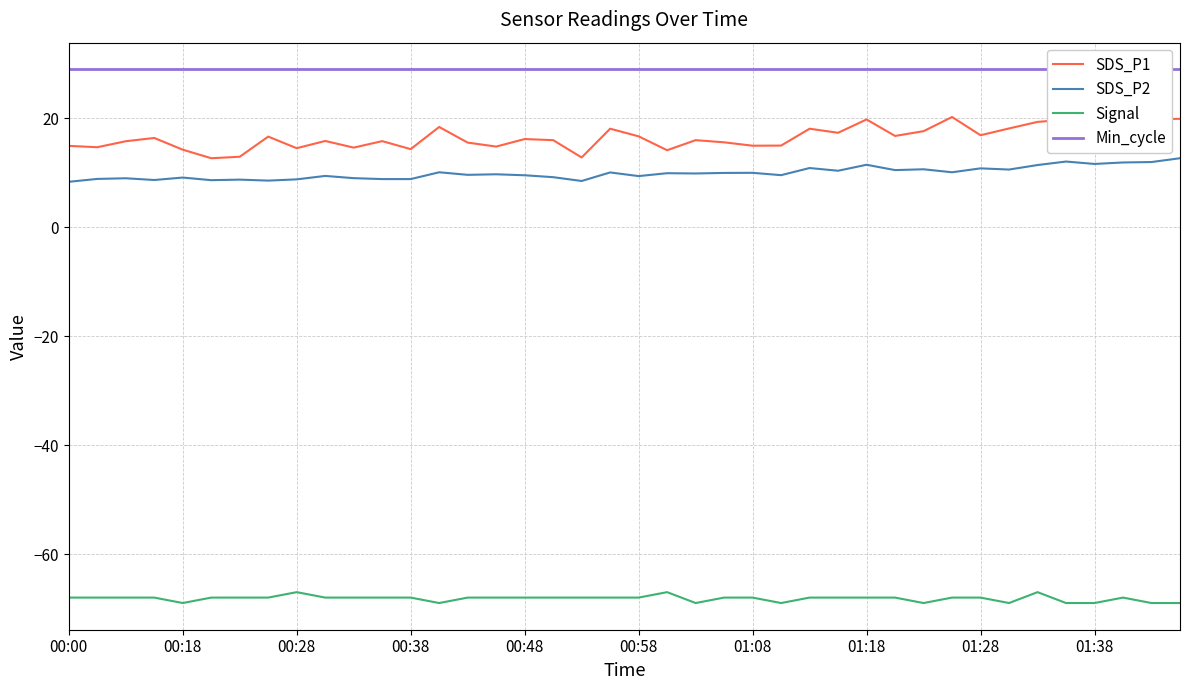

Which series has the largest range (max minus min)?

SDS_P1